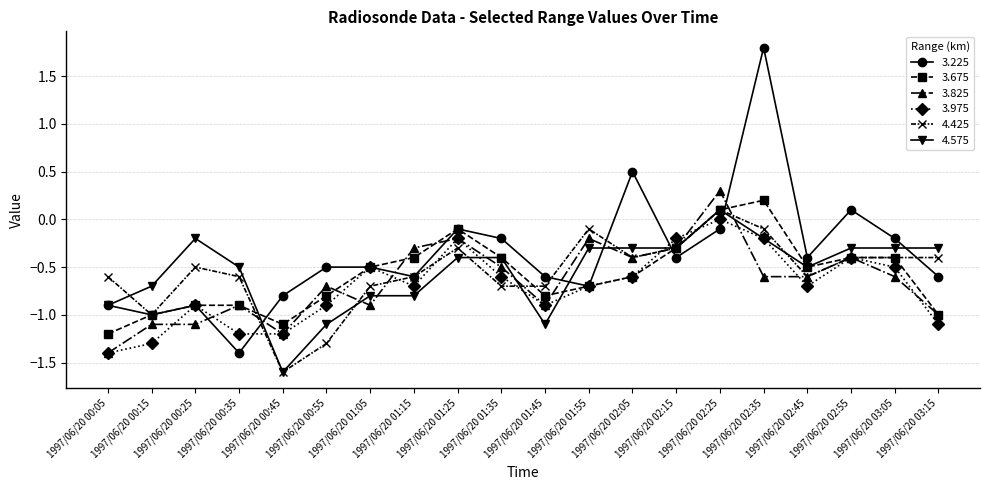

What is the value of the 3.675 point at the 13th from the left?

-0.6